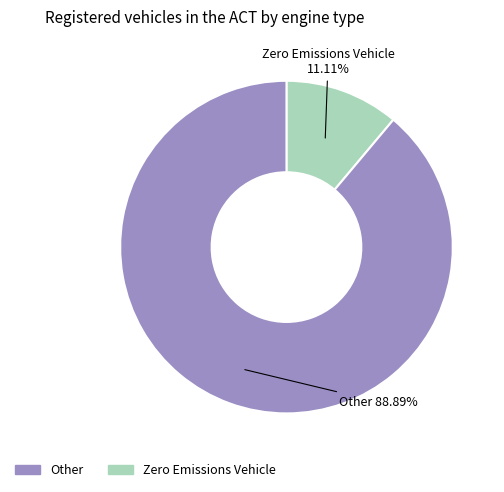

Is there a majority slice in this chart?

Yes